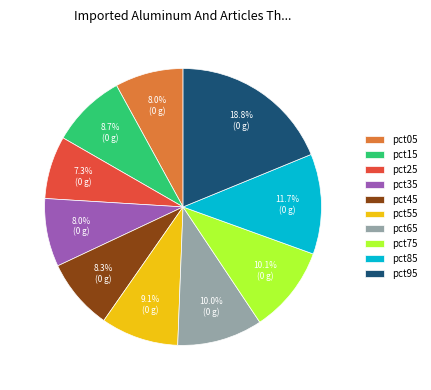

Between pct95 and pct35, which is larger?

pct95